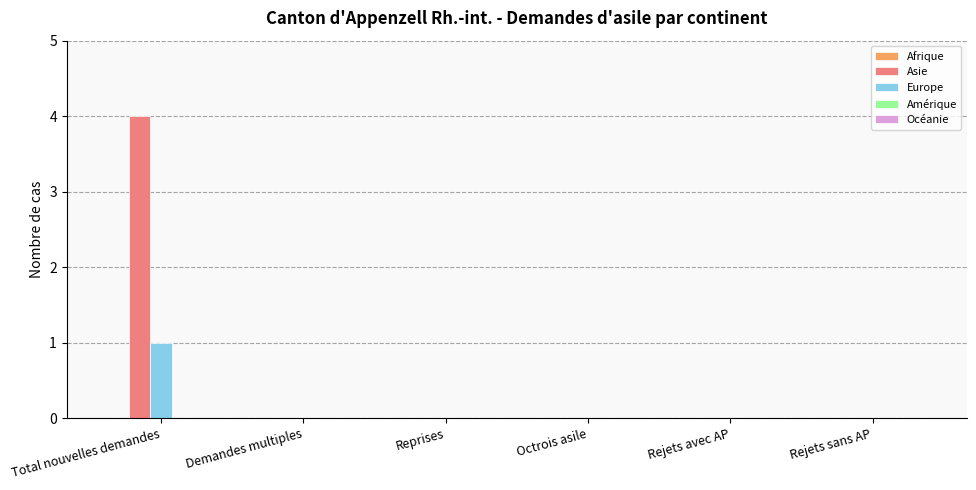

Which series changed the most between Total nouvelles demandes and Demandes multiples?

Asie